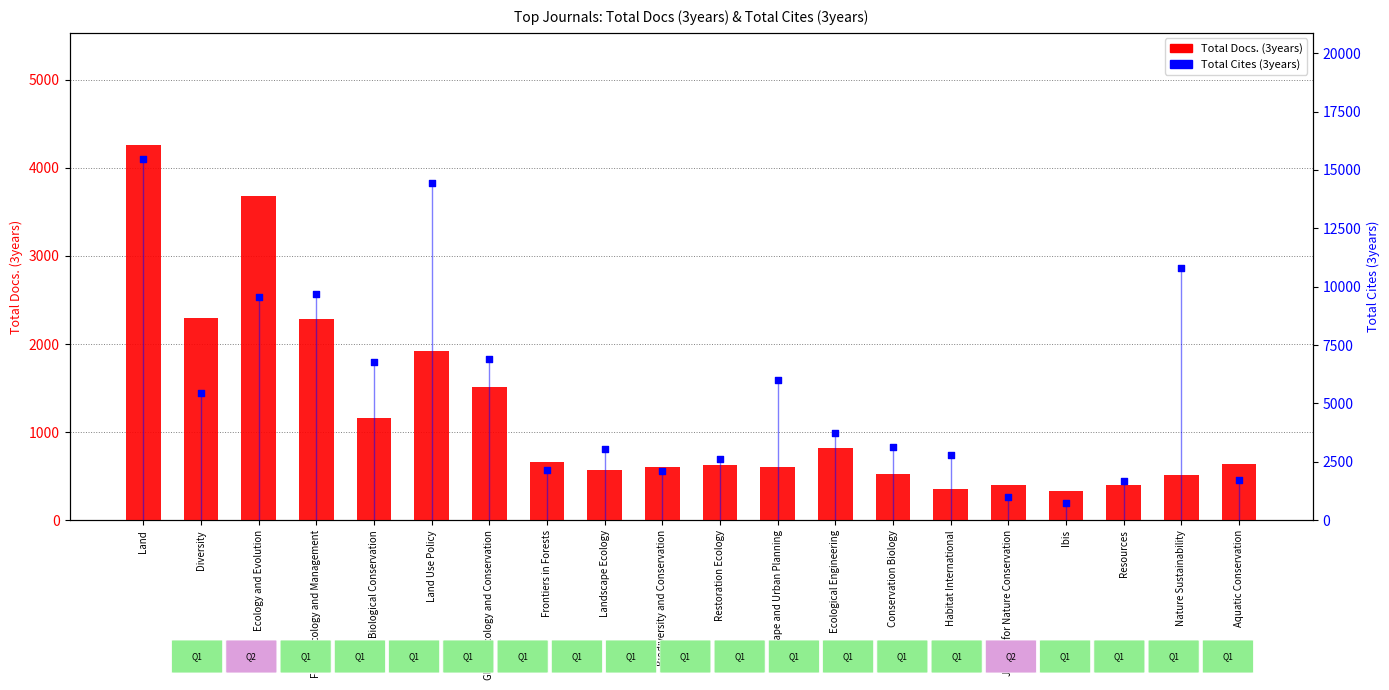

Which series reaches the maximum Y coordinate?

Total Cites (3years)